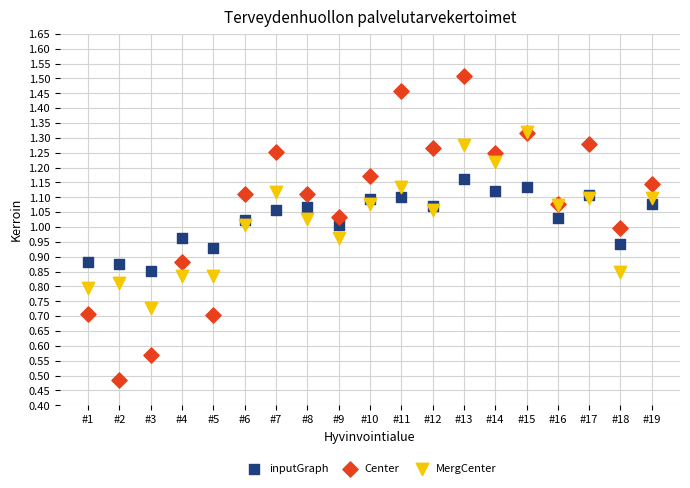

Which series has the widest spread of Y values?

Center